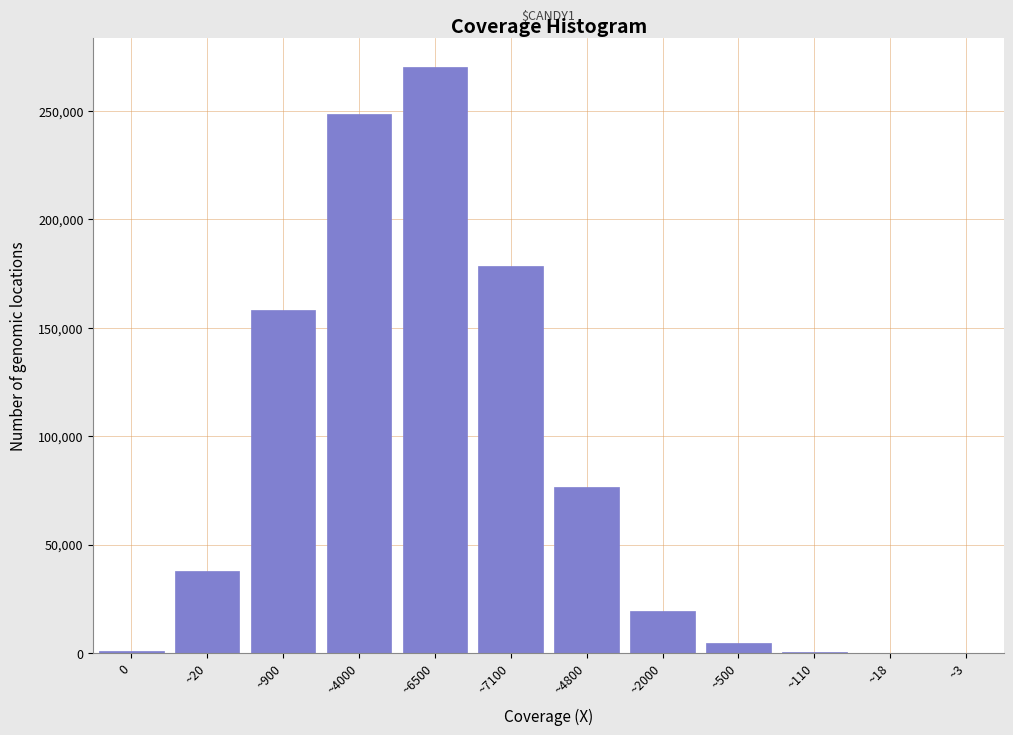

Is it true that the value at ~7100 is 74167?

False